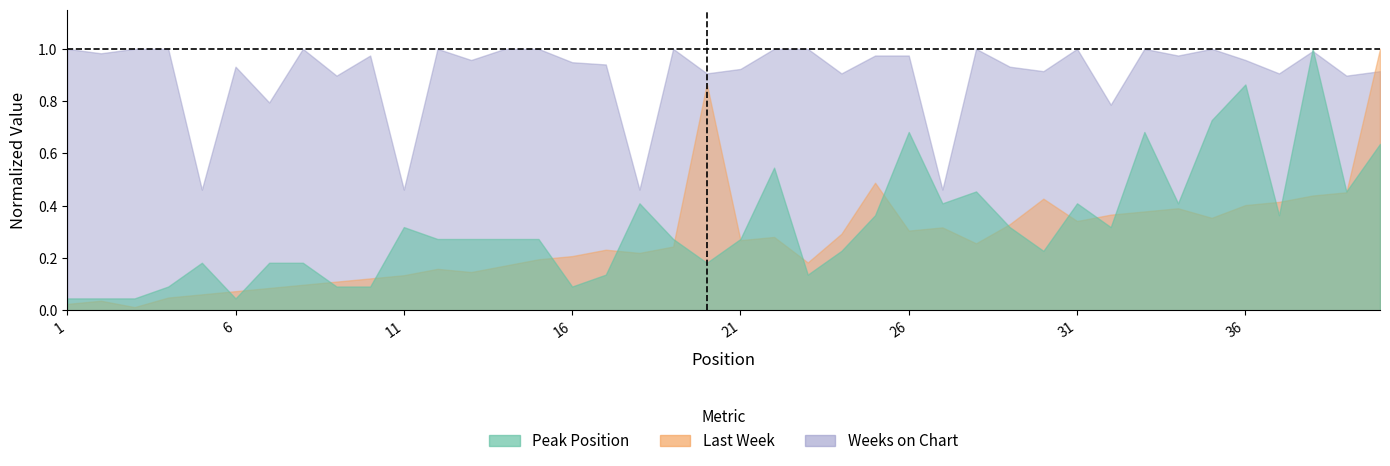

What is the sum of the Peak Position values at 4 and 13?

0.4